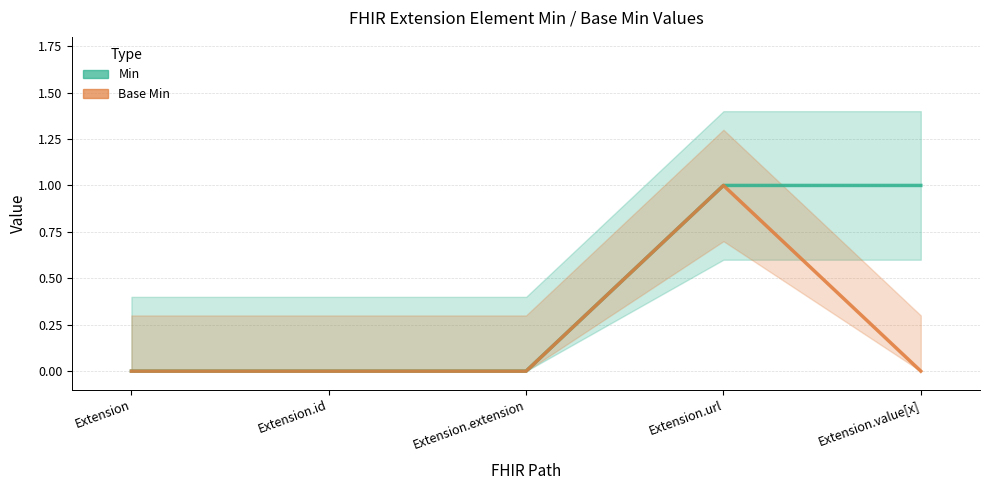

Is this an area chart (filled region under the line)?

No